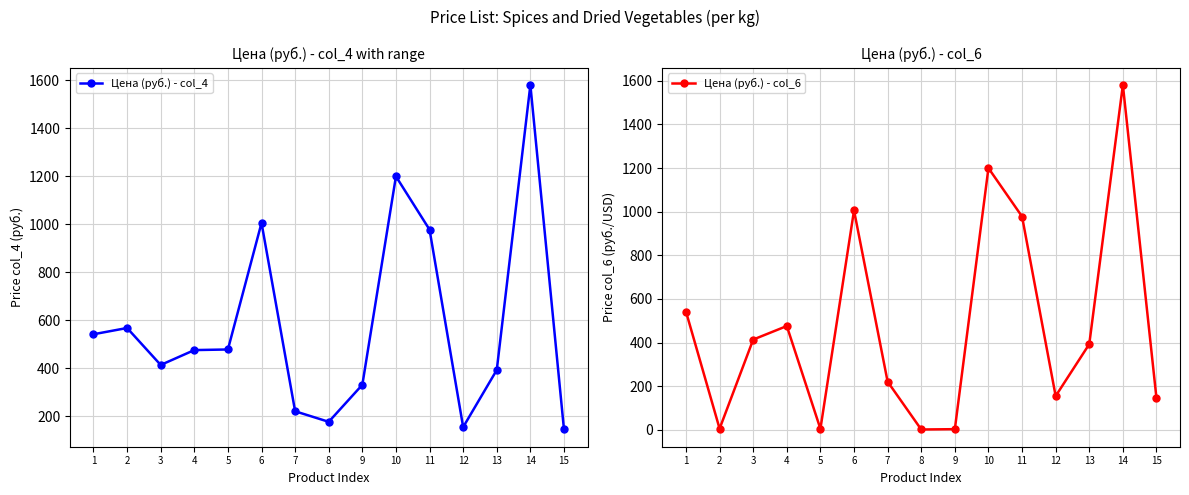

How many data points in Цена (руб.) - col_4 are above 476?

7